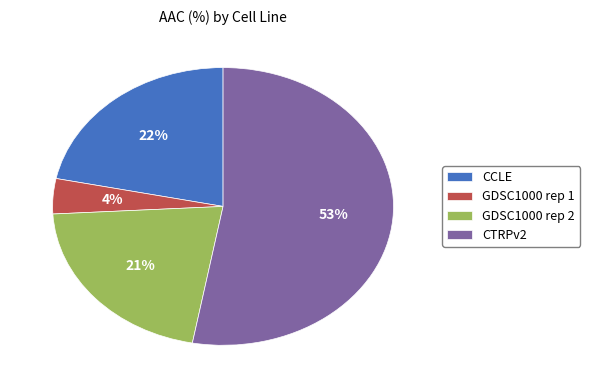

To the nearest percent, what percentage of the pie is CCLE?

22%